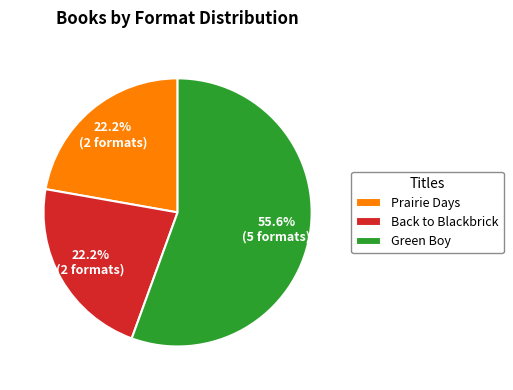

Approximately how many times larger is the value at Green Boy compared to Prairie Days?

2.5